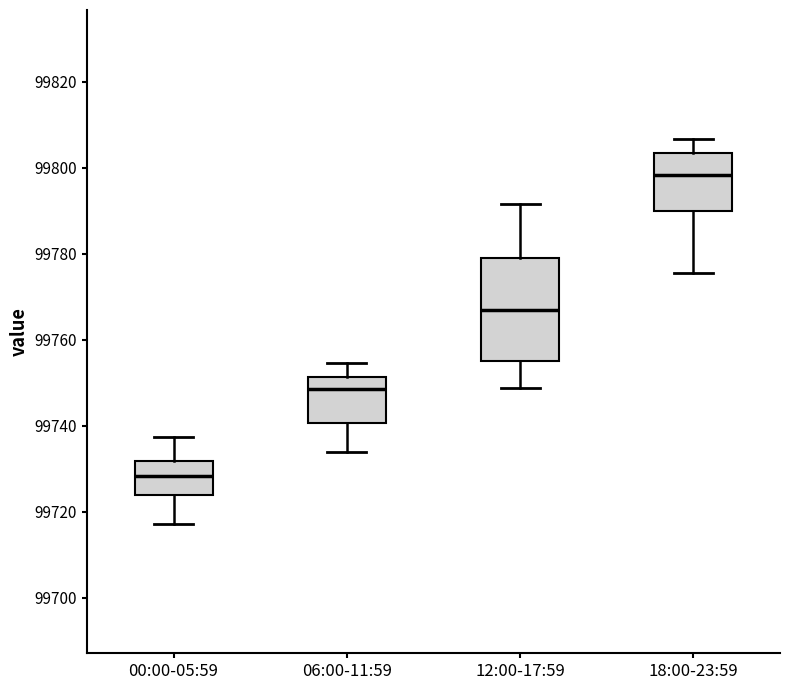

Reading left to right, read every box against the y-axis: the position of its median line, the range the box covers, and the ends of its whiskers. The values are not printed on the chart, so give them approximately, as read against the axis.

00:00-05:59: median 99728, box 99724 to 99732, whiskers 99718 to 99738
06:00-11:59: median 99748, box 99740 to 99752, whiskers 99734 to 99754
12:00-17:59: median 99766, box 99756 to 99778, whiskers 99748 to 99792
18:00-23:59: median 99798, box 99790 to 99804, whiskers 99776 to 99806